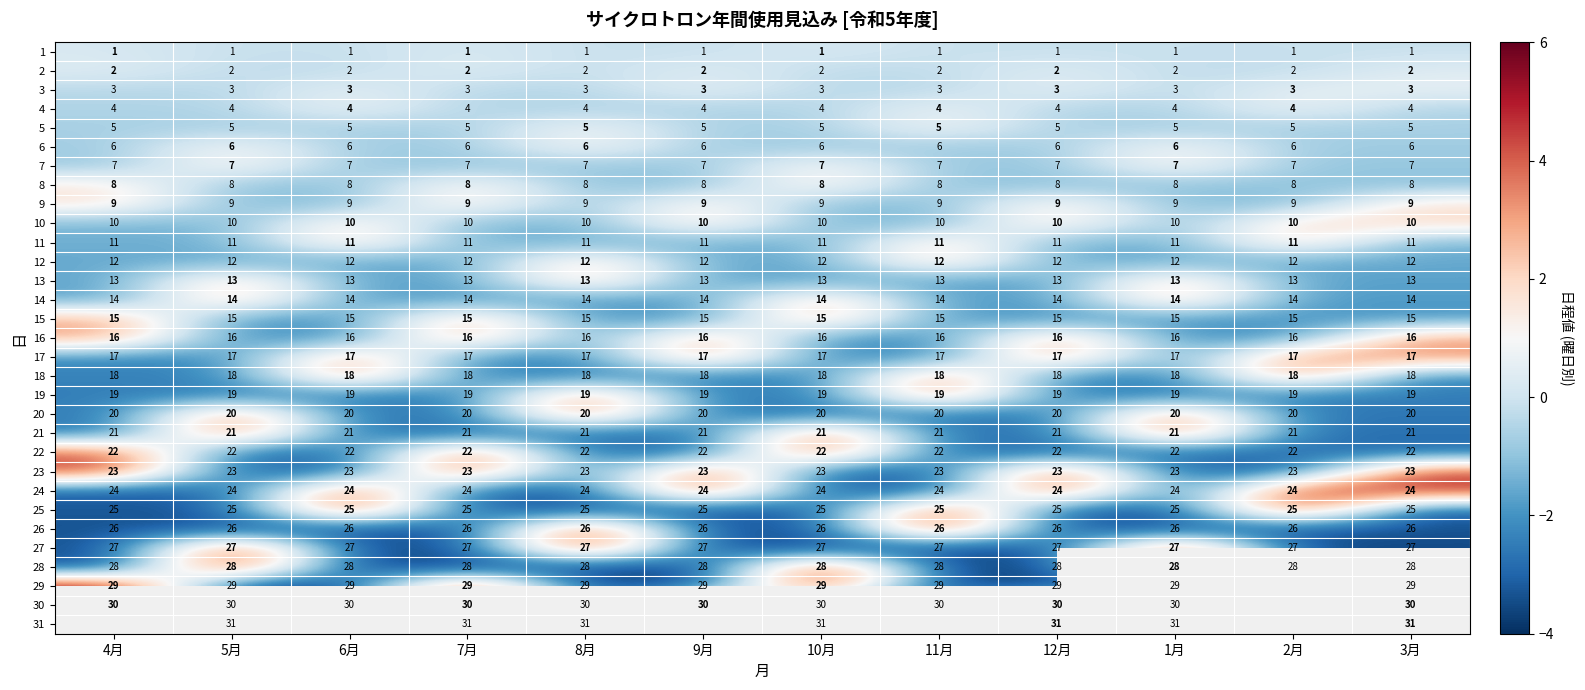

Is the value of 30 at 3月 greater than the value of 2 at 5月?

Yes